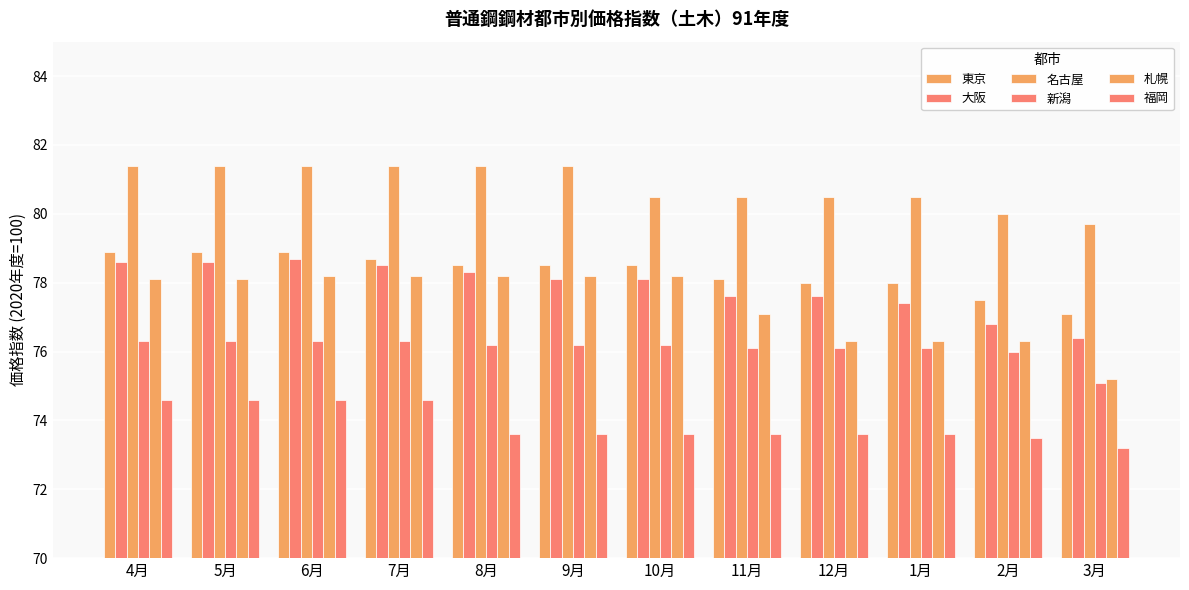

What is the average value of the 大阪 series?

77.9